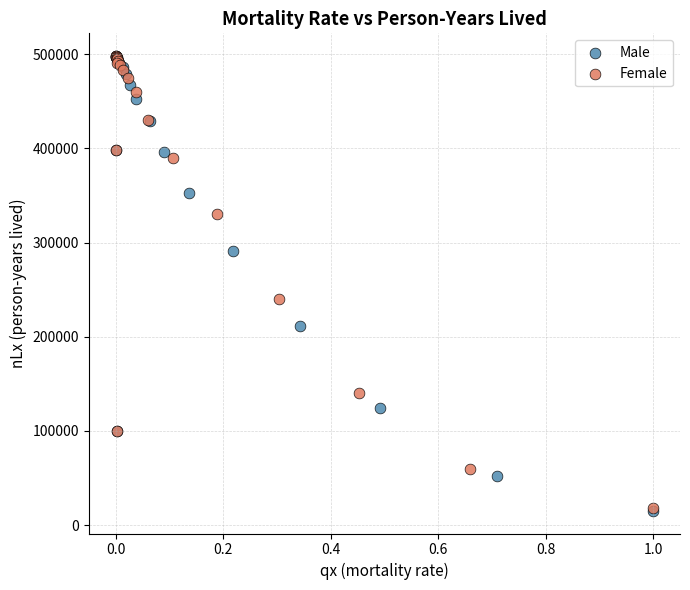

Which series has the largest Y range (max minus min)?

Male